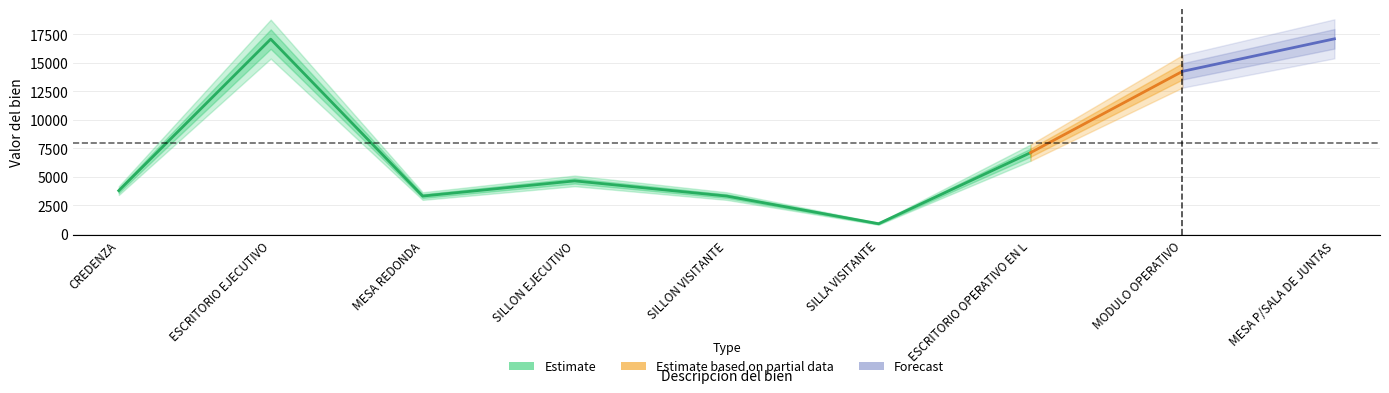

Is the value of Forecast at ESCRITORIO OPERATIVO EN L greater than the value of Estimate based on partial data at ESCRITORIO OPERATIVO EN L?

No